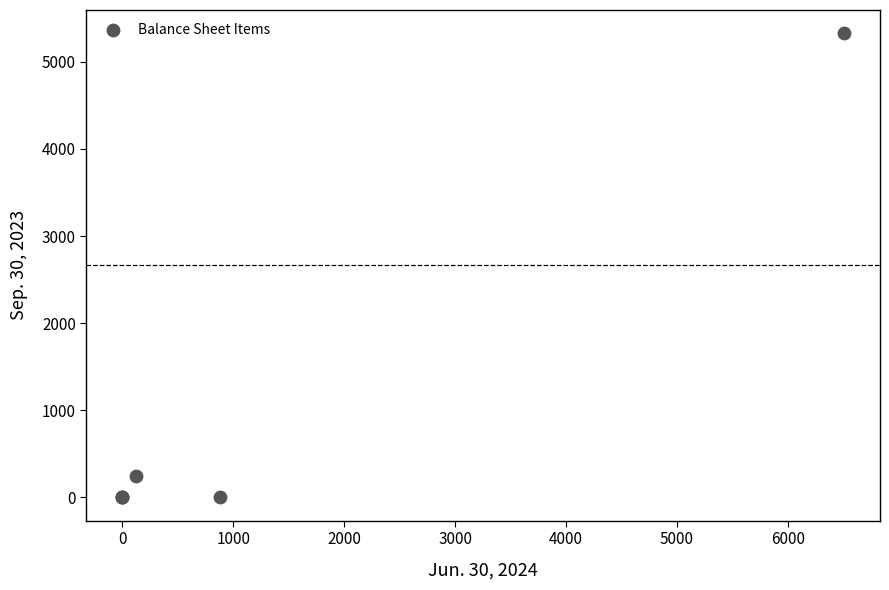

What Y value in the scatter plot is closest to 2663?

242